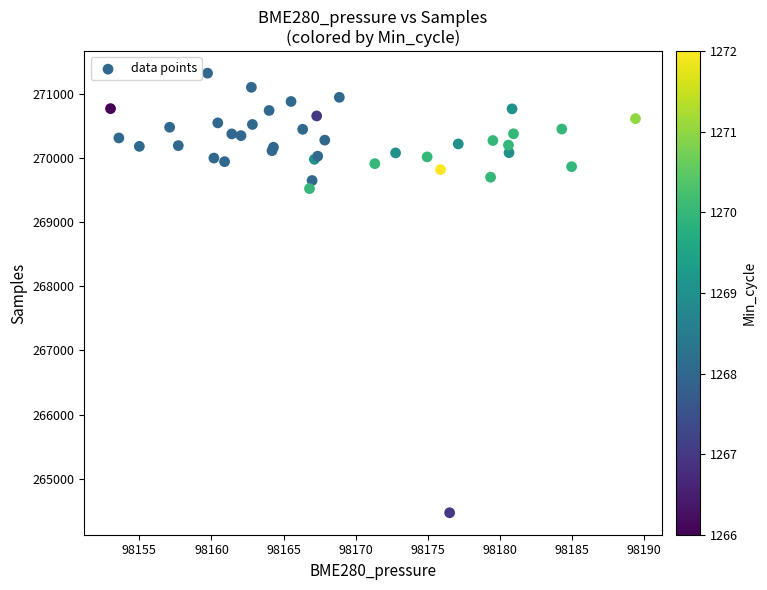

What Y value in the scatter plot is closest to 267894?

269519